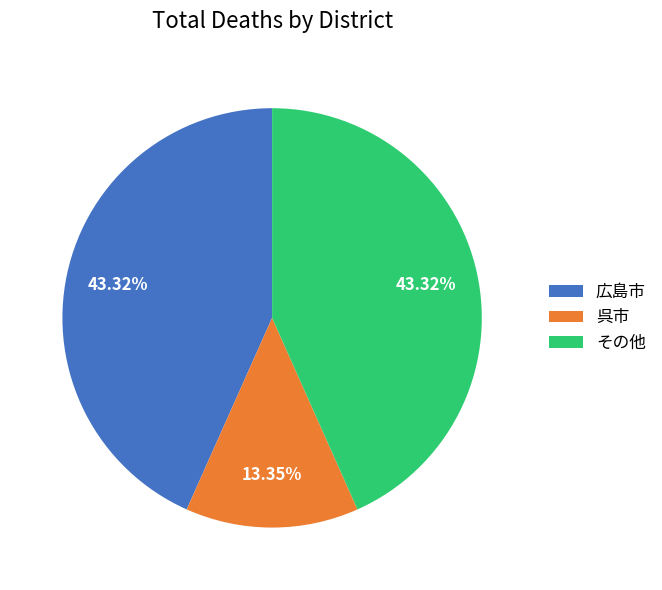

Is 広島市 the majority of the pie?

No